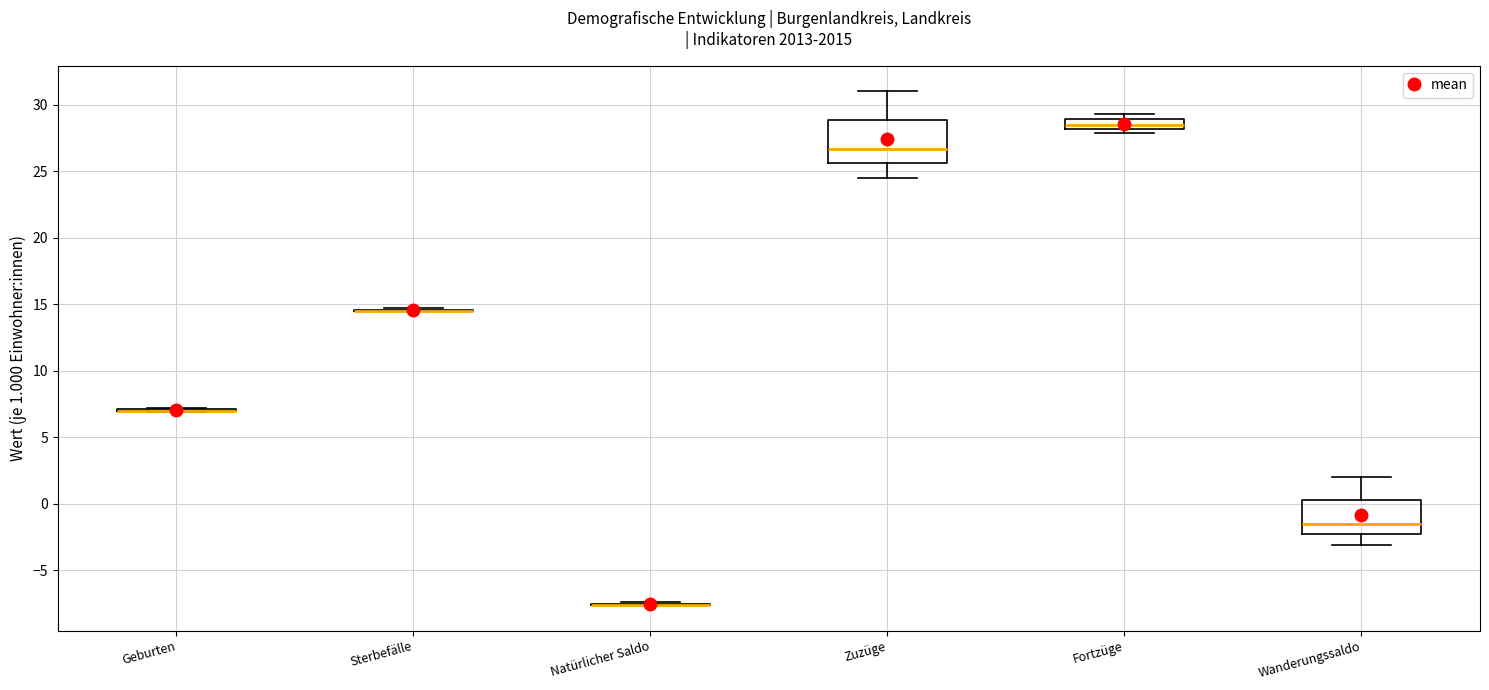

Where is the upper edge of the box for Fortzüge on the y-axis? The values are not printed on the chart, so give them approximately, as read against the axis.

29.0